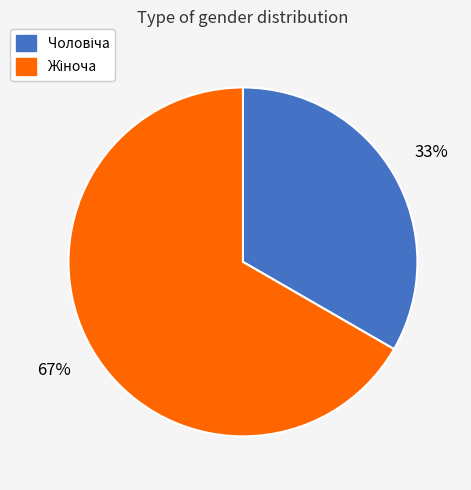

Does any single category account for the majority?

Yes